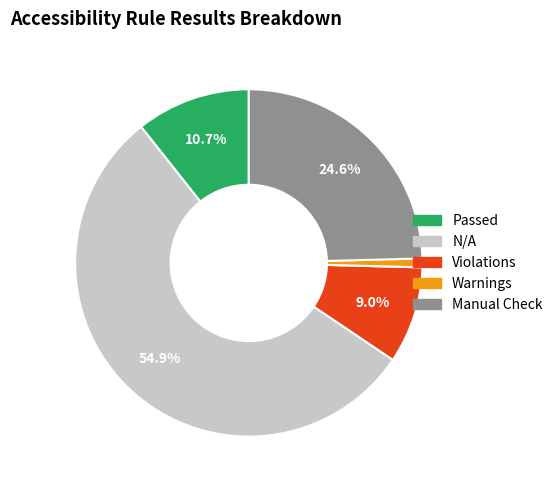

Is there any slice that represents more than half of the pie?

Yes